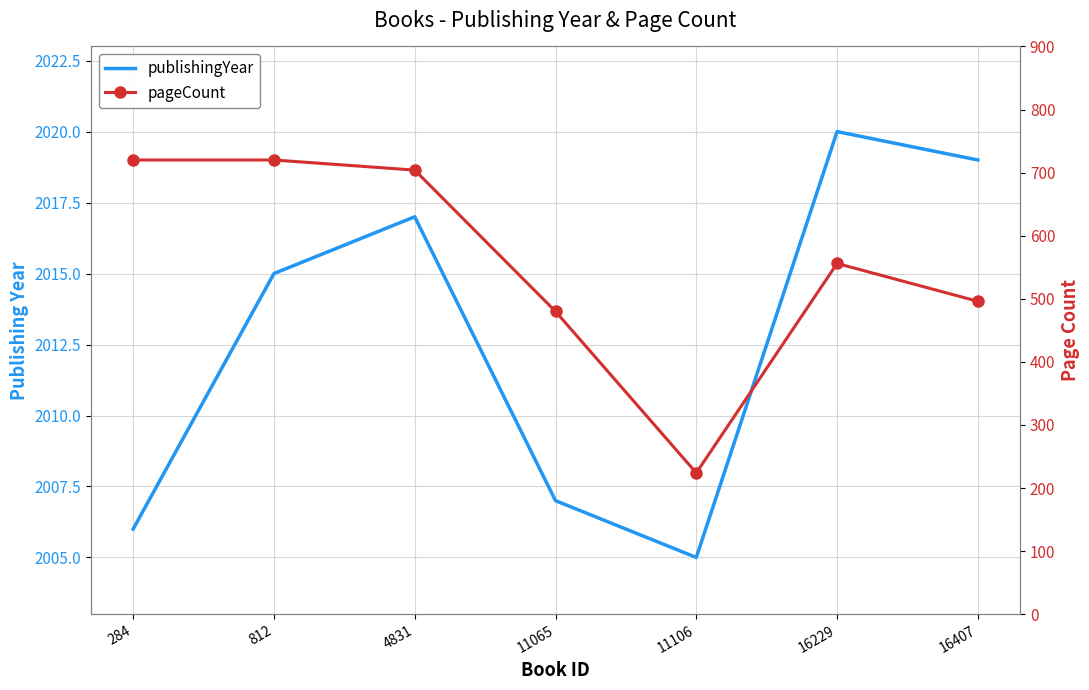

What is the difference between the maximum and second lowest values in the pageCount series?

240